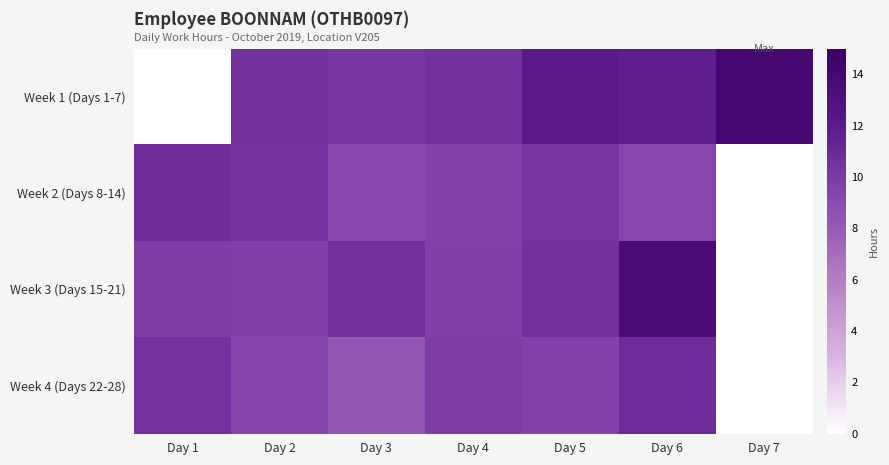

Which label corresponds to the largest value in the chart?

Day 7